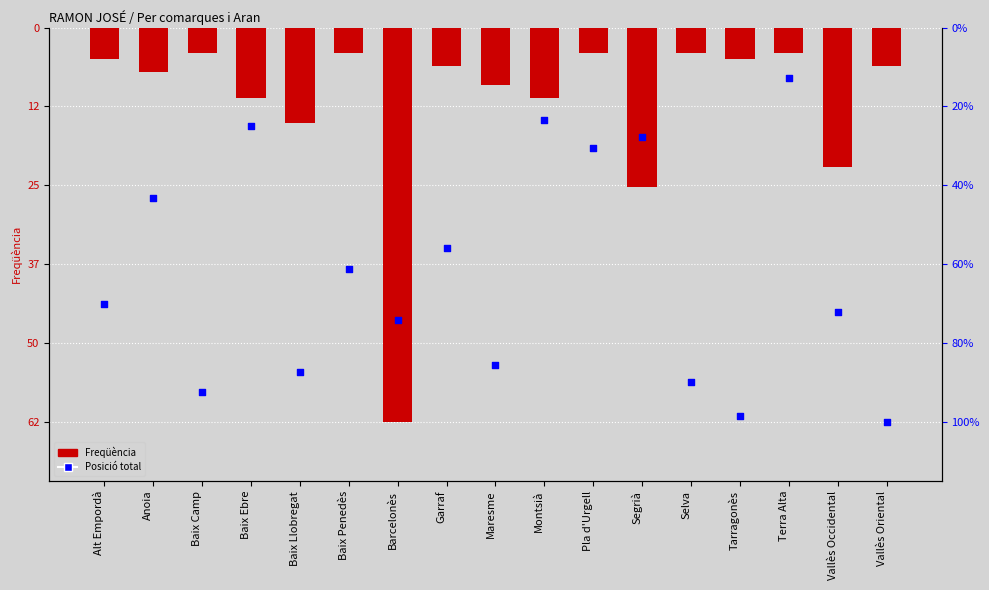

What are all the series names shown in the legend?

Freqüència, Posició total